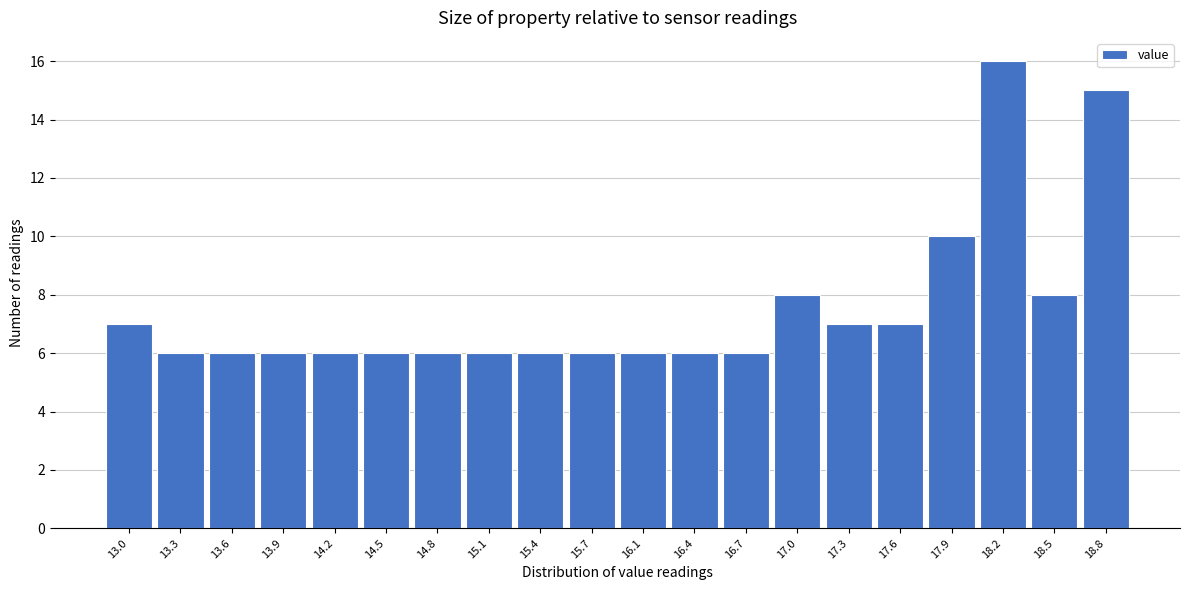

Reading left to right, extract all data points from this chart.

13.0=7	13.3=6	13.6=6	13.9=6	14.2=6	14.5=6	14.8=6	15.1=6	15.4=6	15.7=6	16.1=6	16.4=6	16.7=6	17.0=8	17.3=7	17.6=7	17.9=10	18.2=16	18.5=8	18.8=15